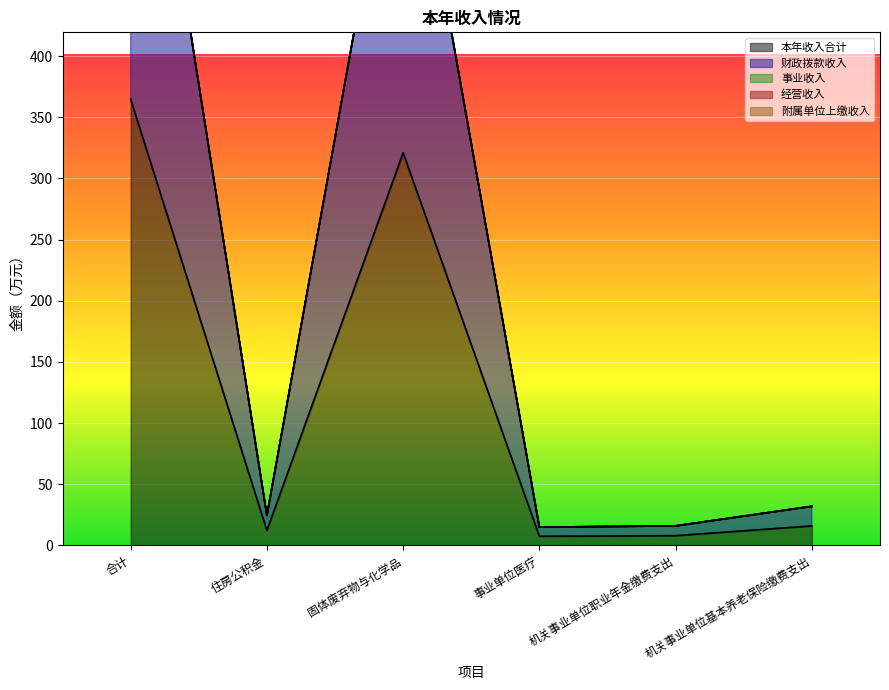

Where is 财政拨款收入 nearest to the value 186?

固体废弃物与化学品